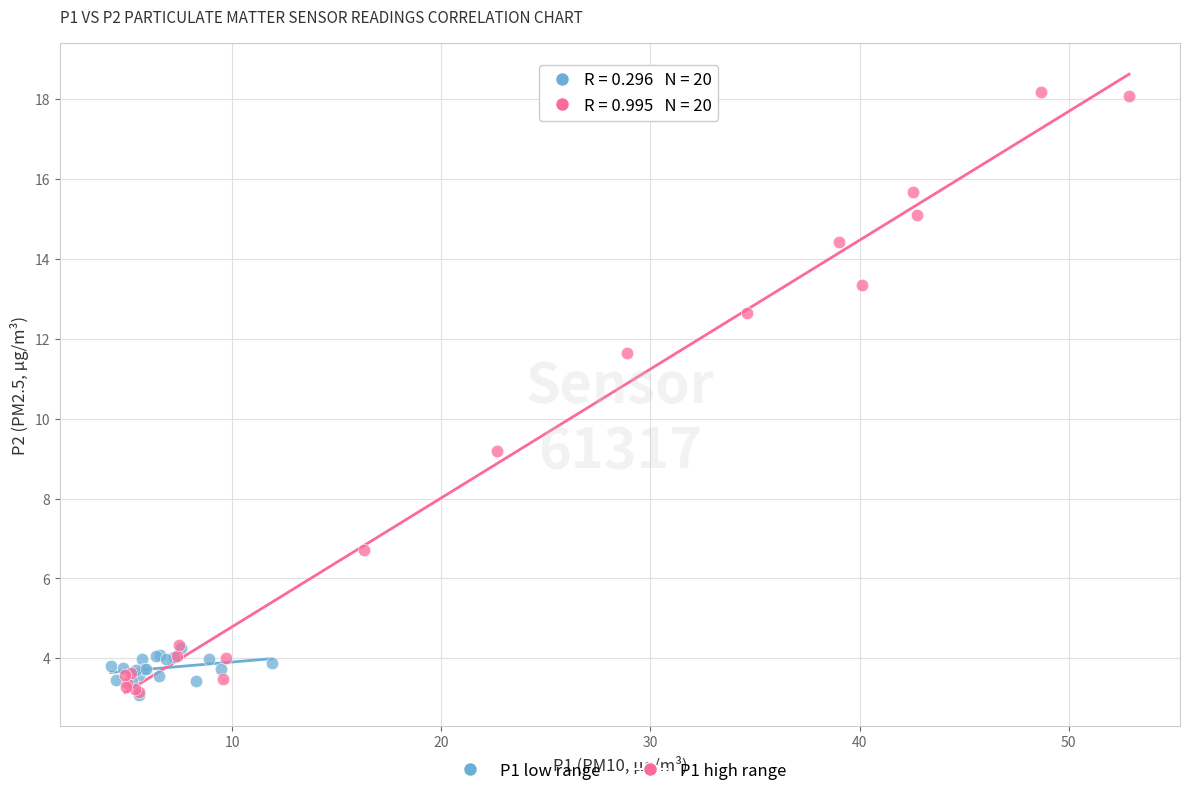

Which series contains the highest Y value?

P1 high range